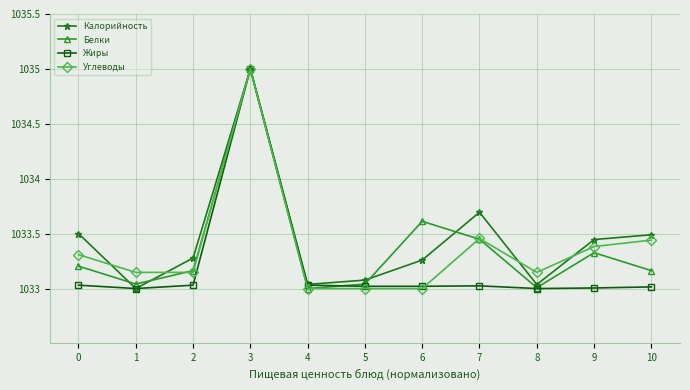

How many distinct data groups are displayed?

4